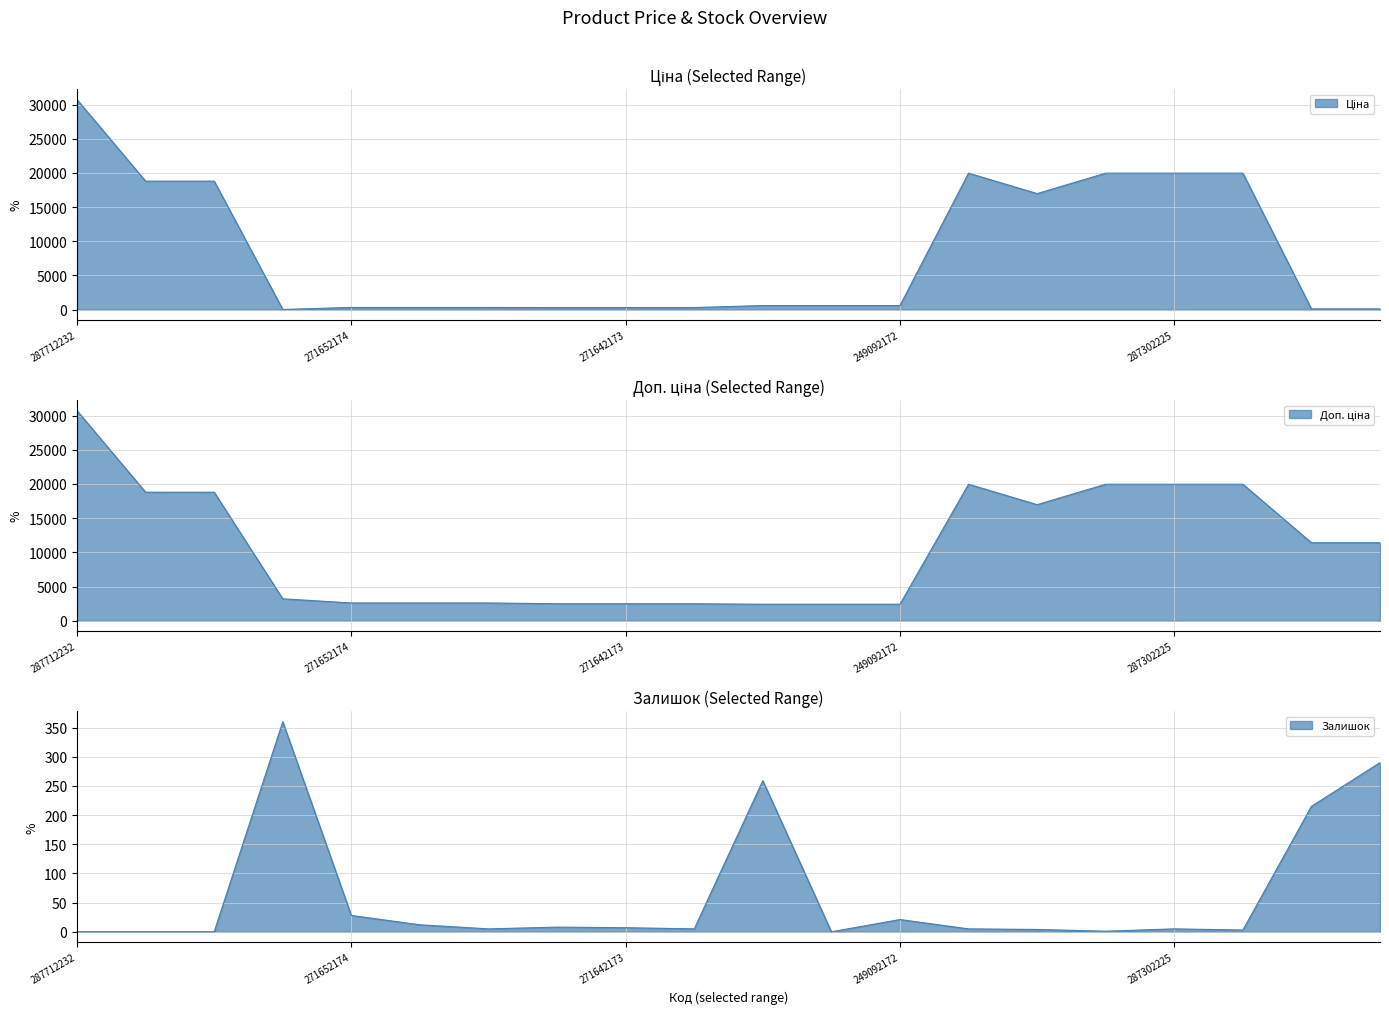

What is the difference between the second highest and second lowest values in the Ціна line series?

19850.1